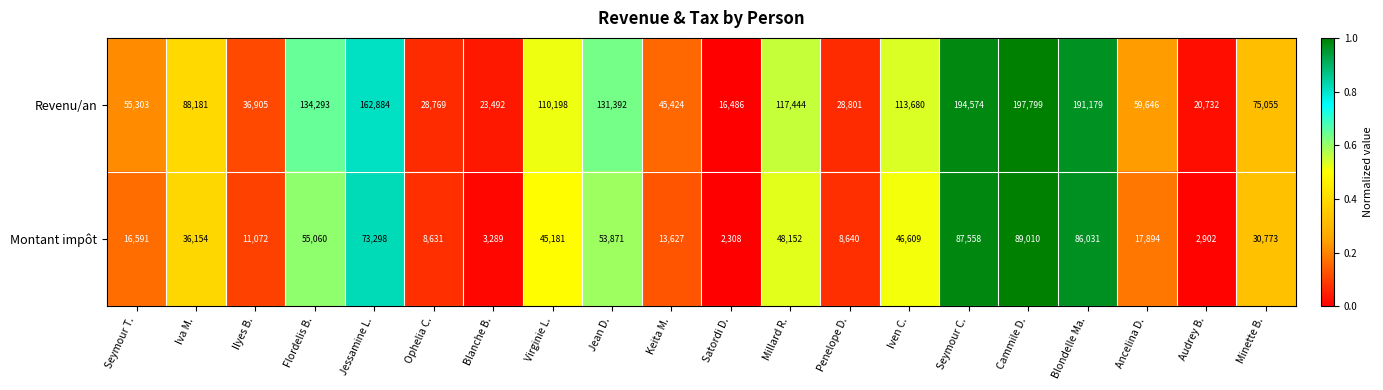

What is the difference between the second highest and second lowest values in the Revenu/an series?

173842